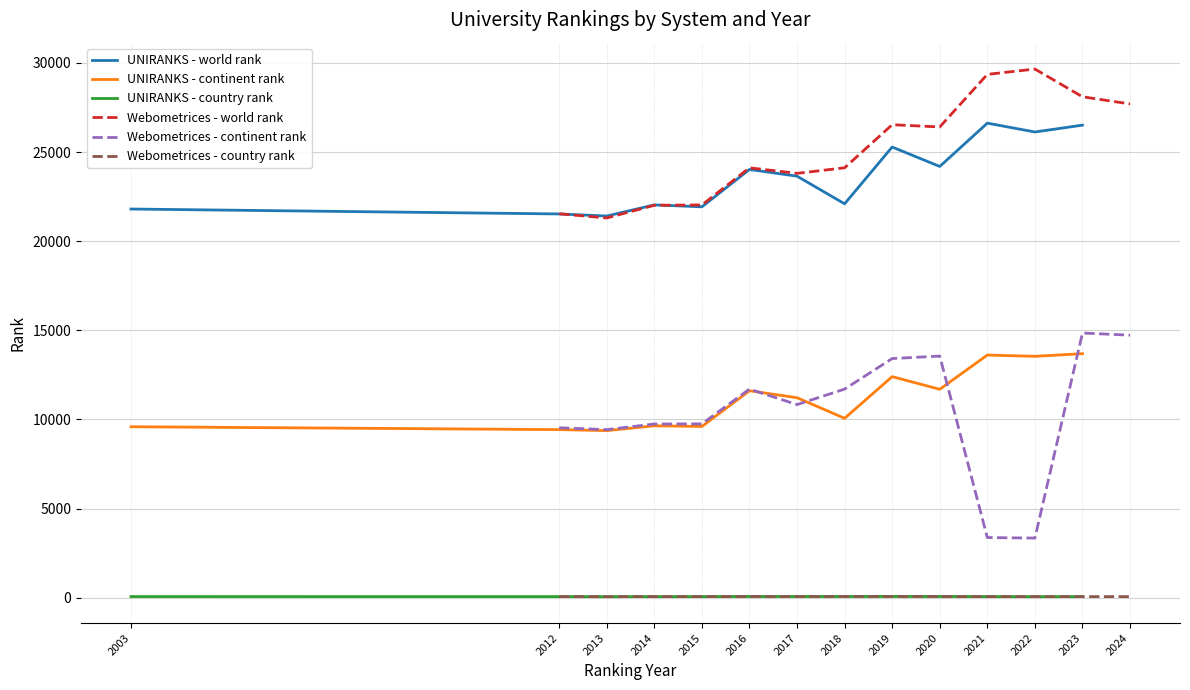

In UNIRANKS - world rank, how many points are lower than both neighbors (excluding endpoints)?

5